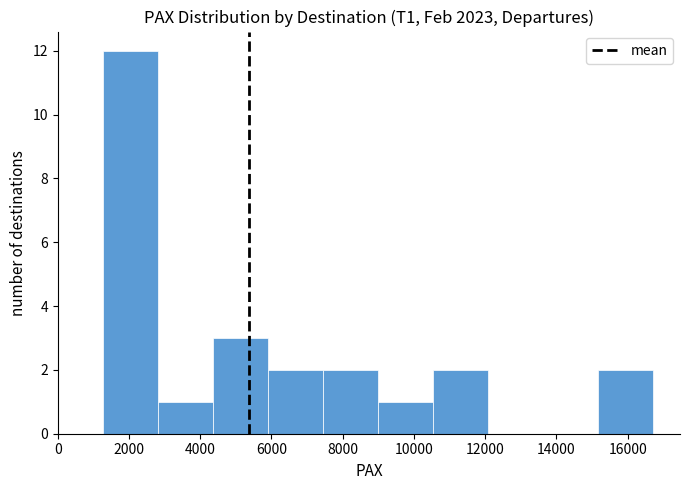

Reading left to right, list every bar in this chart as the range it spans on the x-axis followed by its height. Neither the bar edges nor the heights are printed on the chart, so give them approximately, as read against the axes.

1200 to 2800: 12
2800 to 4400: 1
4400 to 5800: 3
5800 to 7400: 2
7400 to 9000: 2
9000 to 10600: 1
10600 to 12000: 2
12000 to 13600: 0
13600 to 15200: 0
15200 to 16600: 2